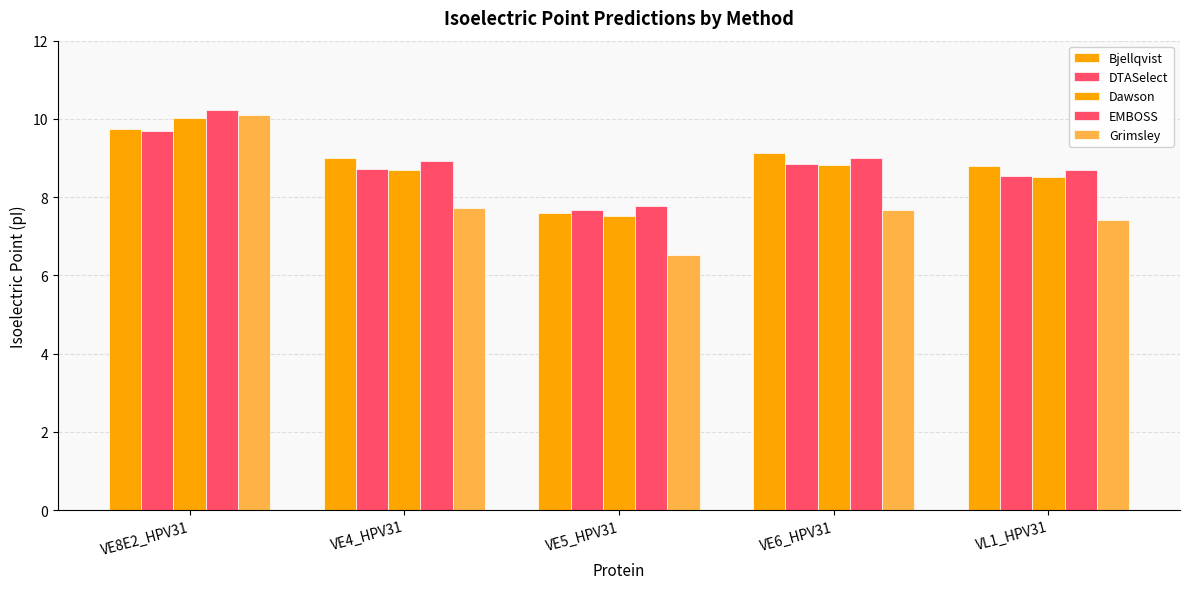

What is the difference between the highest and lowest values at VE8E2_HPV31?

0.5